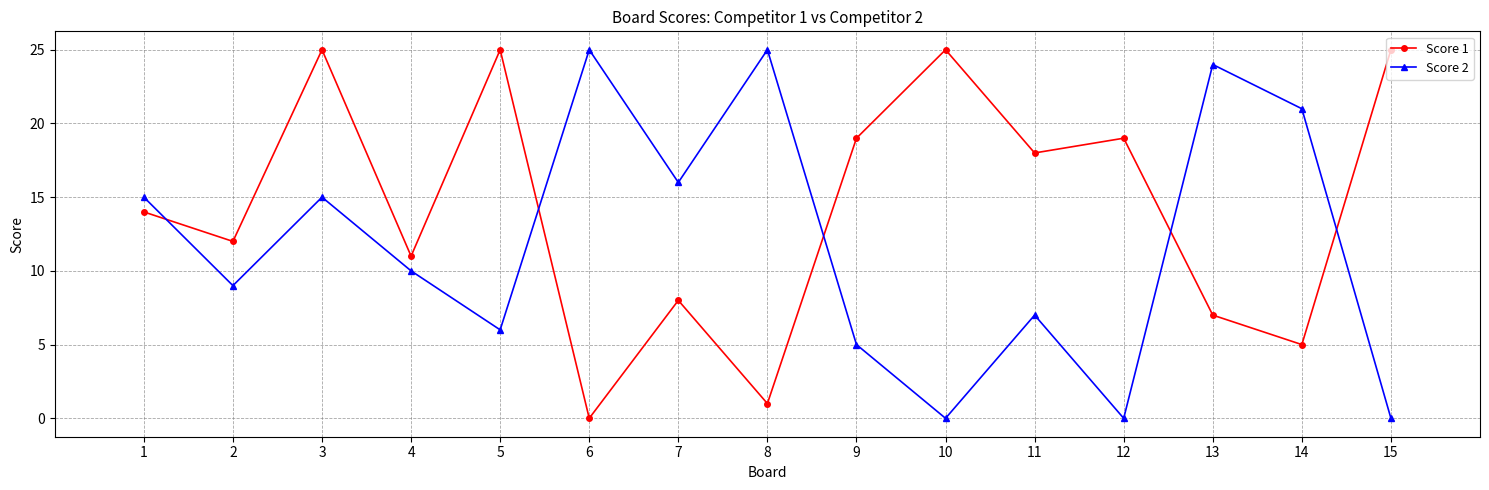

True or false: Score 1 and Score 2 cross at least once.

True